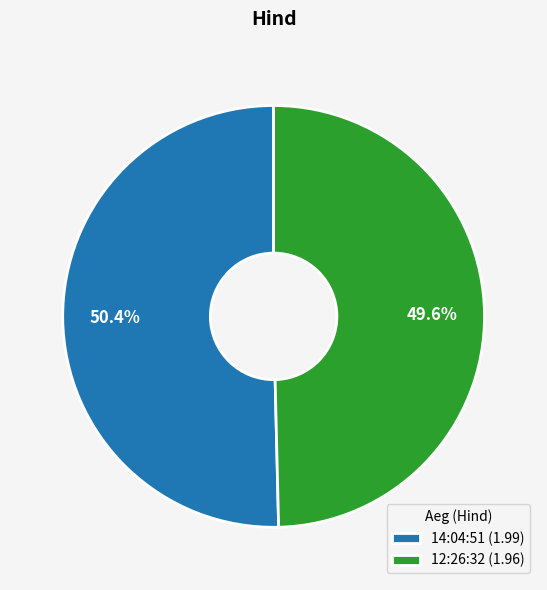

How many segments does this pie chart have?

2